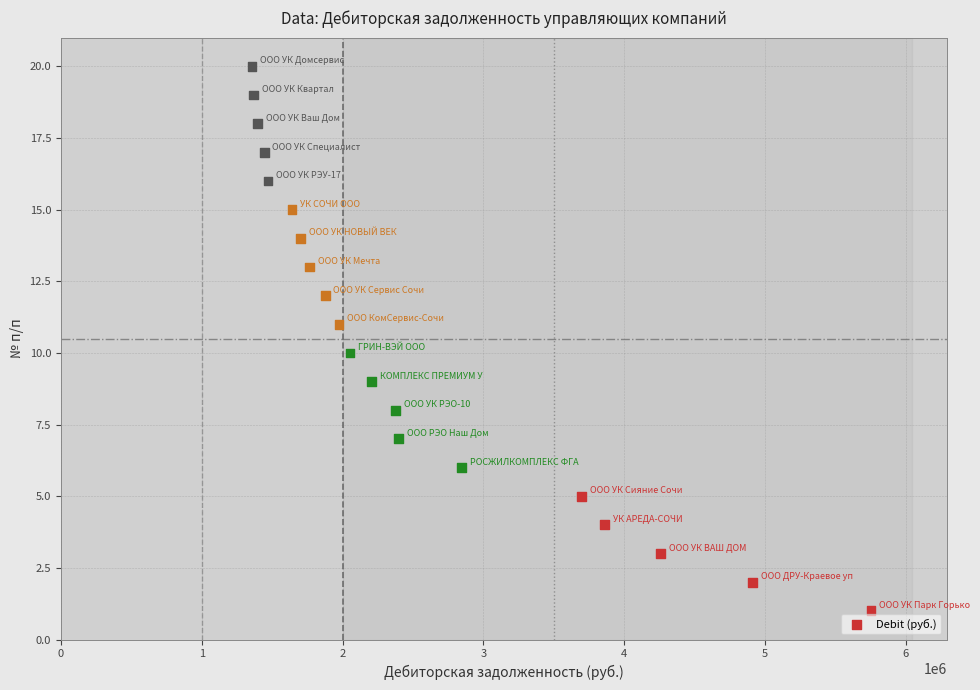

How many data points are displayed?

20